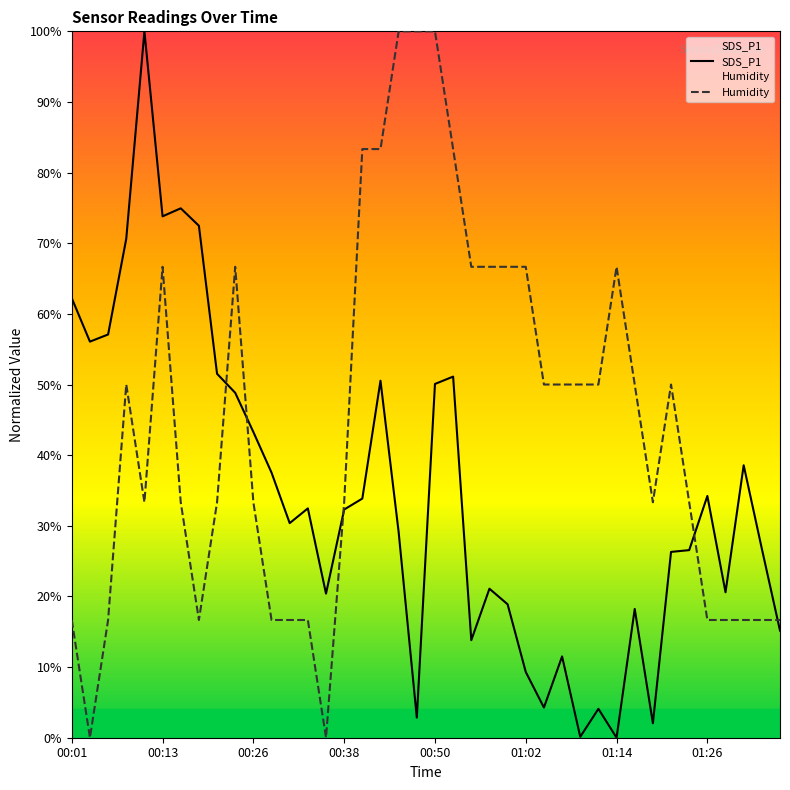

Which series has the largest total across all categories?

Humidity